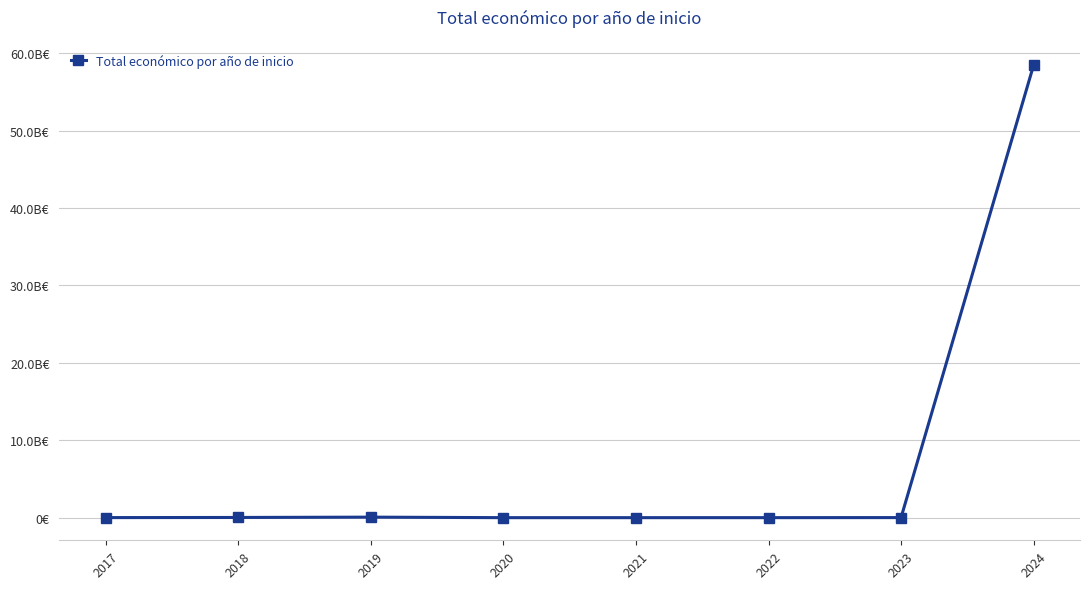

The chart shows a value of 932233 at 2020. True or false?

True